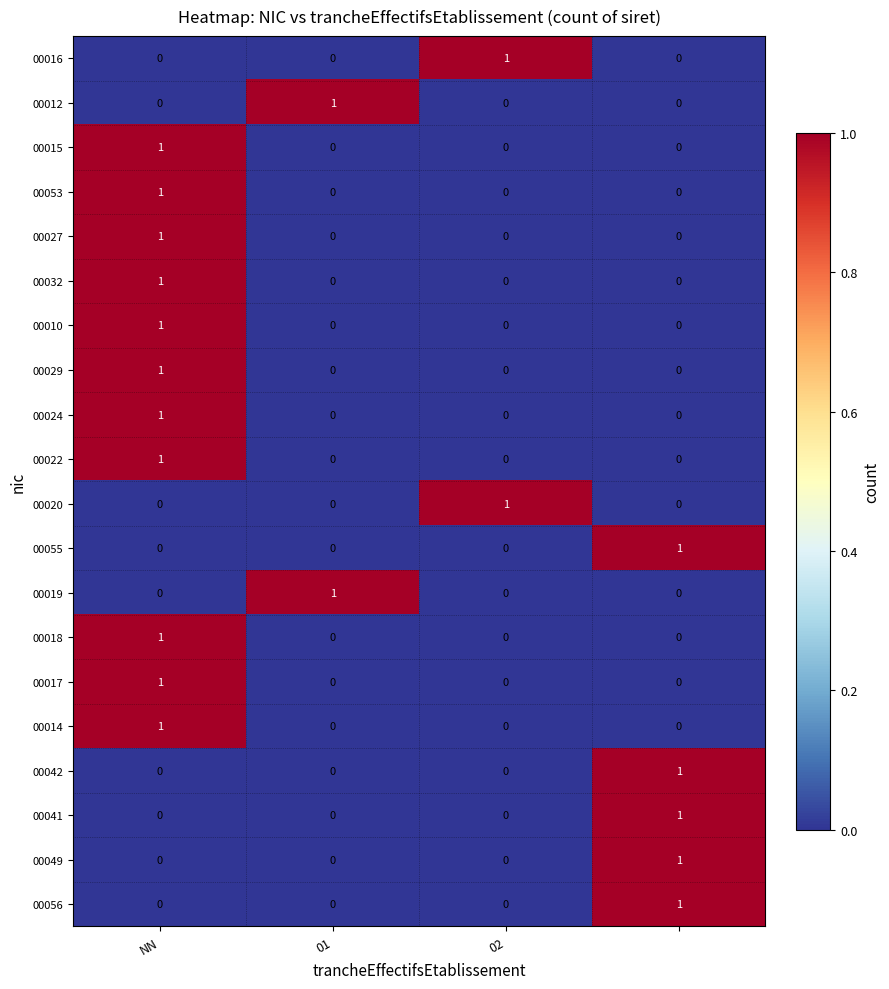

At how many categories does at least one series exceed 0?

4